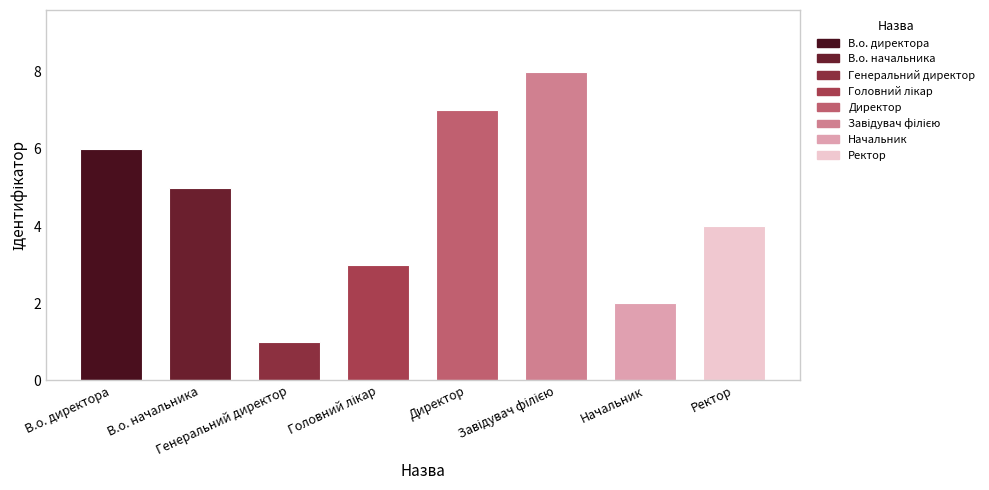

Is it true that the value at Директор is 7?

True